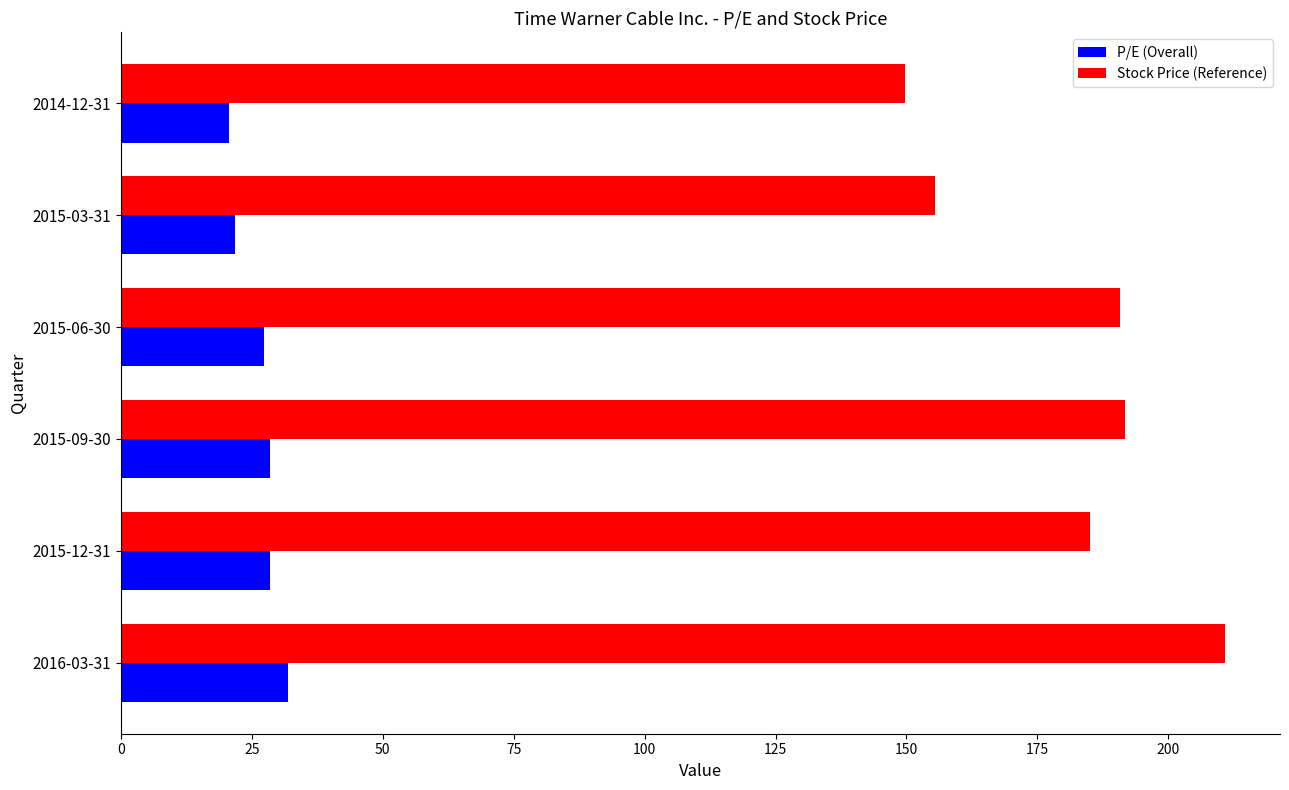

Rank the series by their maximum value, from highest to lowest.

Stock Price (Reference), P/E (Overall)